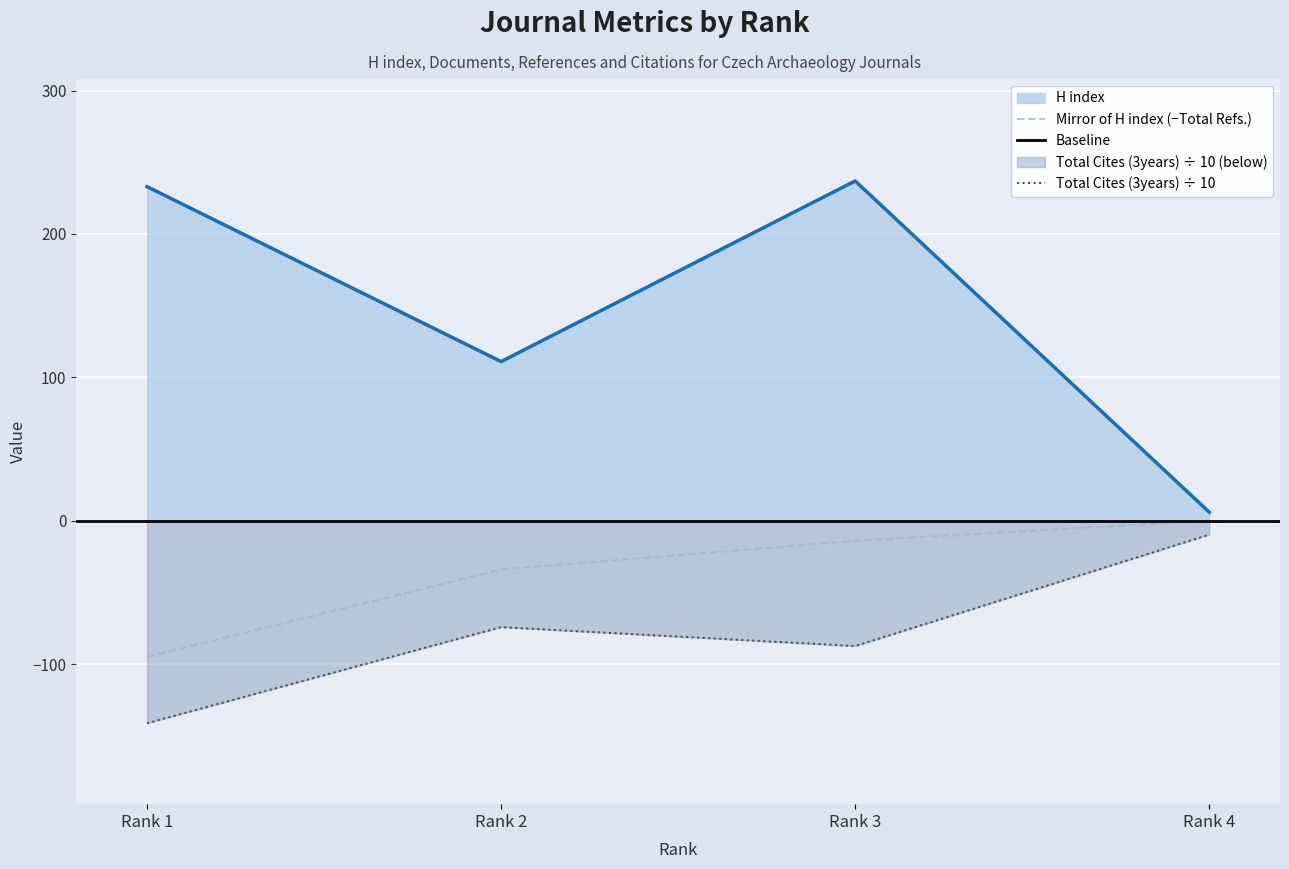

At which label does Mirror of H index (−Total Refs.) reach its minimum?

Rank 1